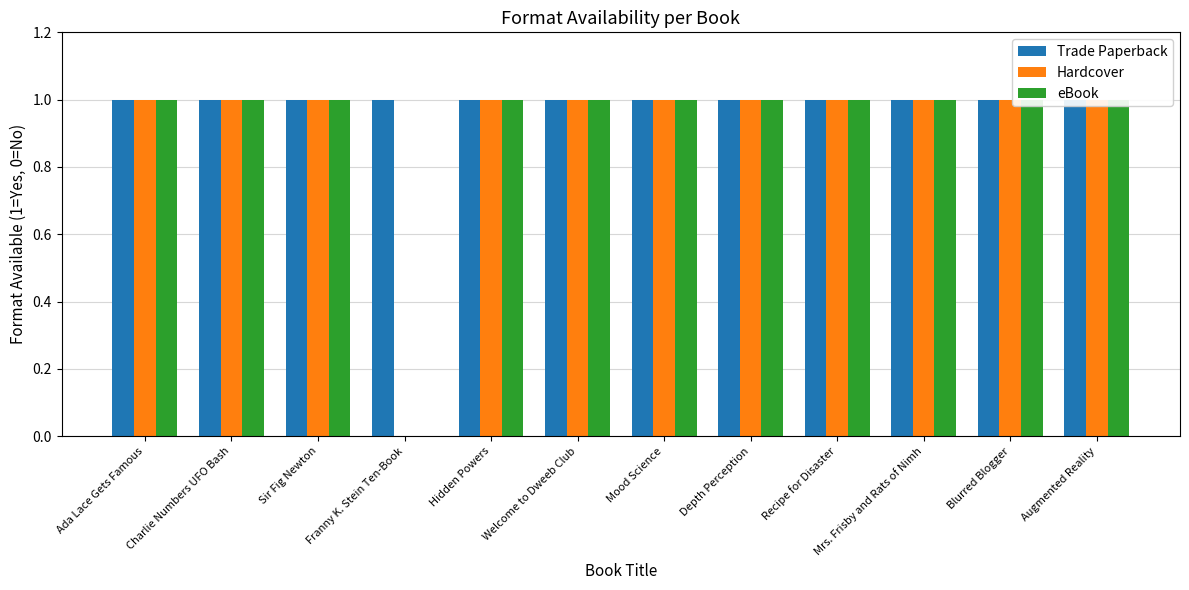

How many bars are there in total?

36